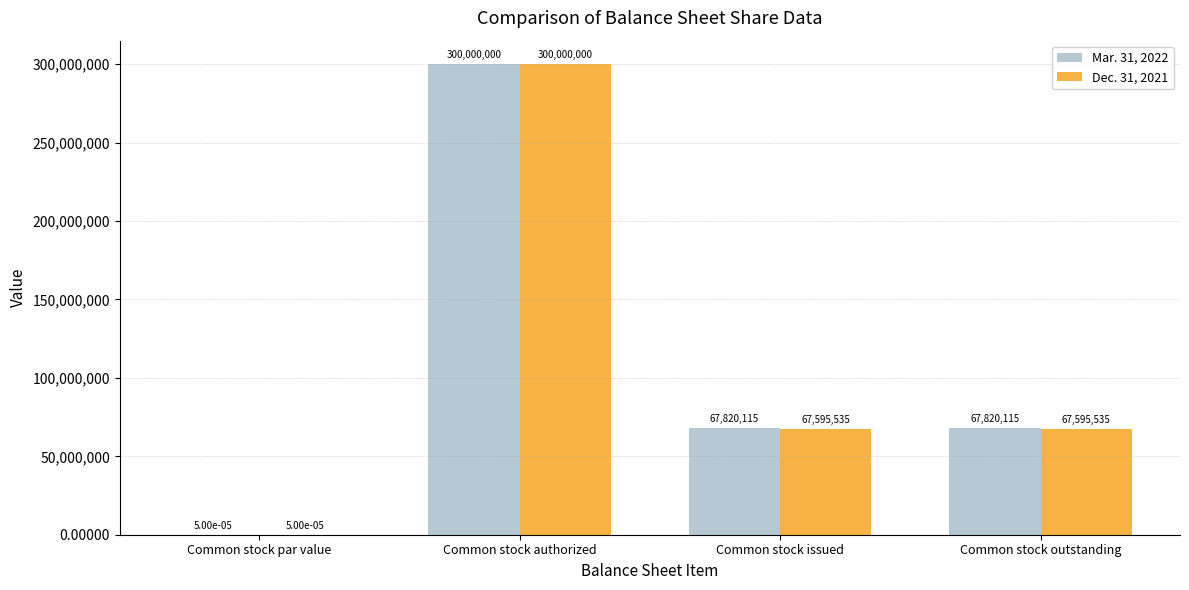

Which series changed the most between Common stock par value and Common stock outstanding?

Mar. 31, 2022